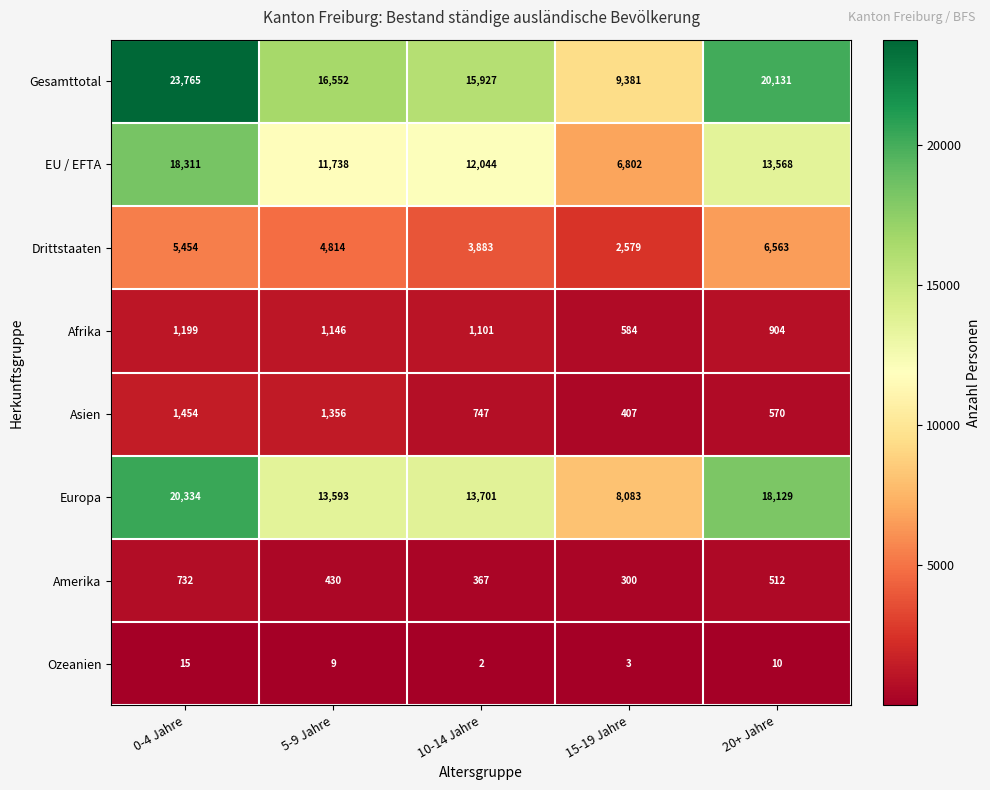

Which category has the lowest value in the EU / EFTA series?

15-19 Jahre